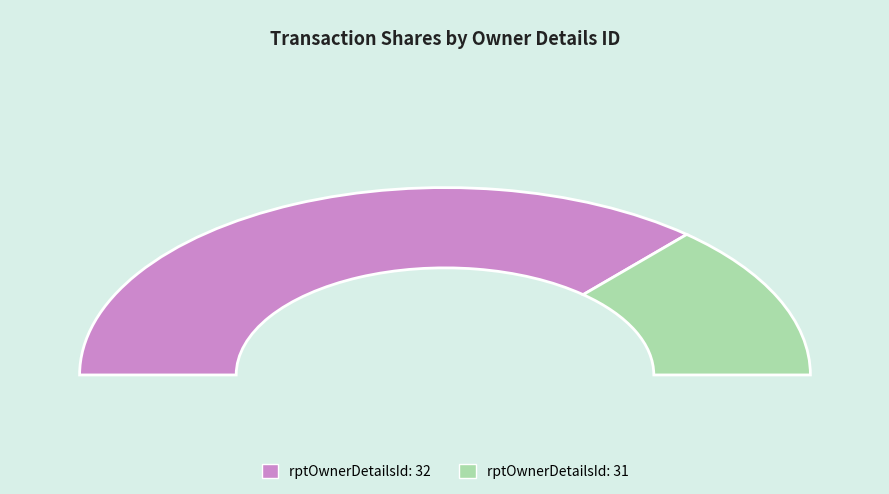

What is the change in value from 32 to 31?

-70775